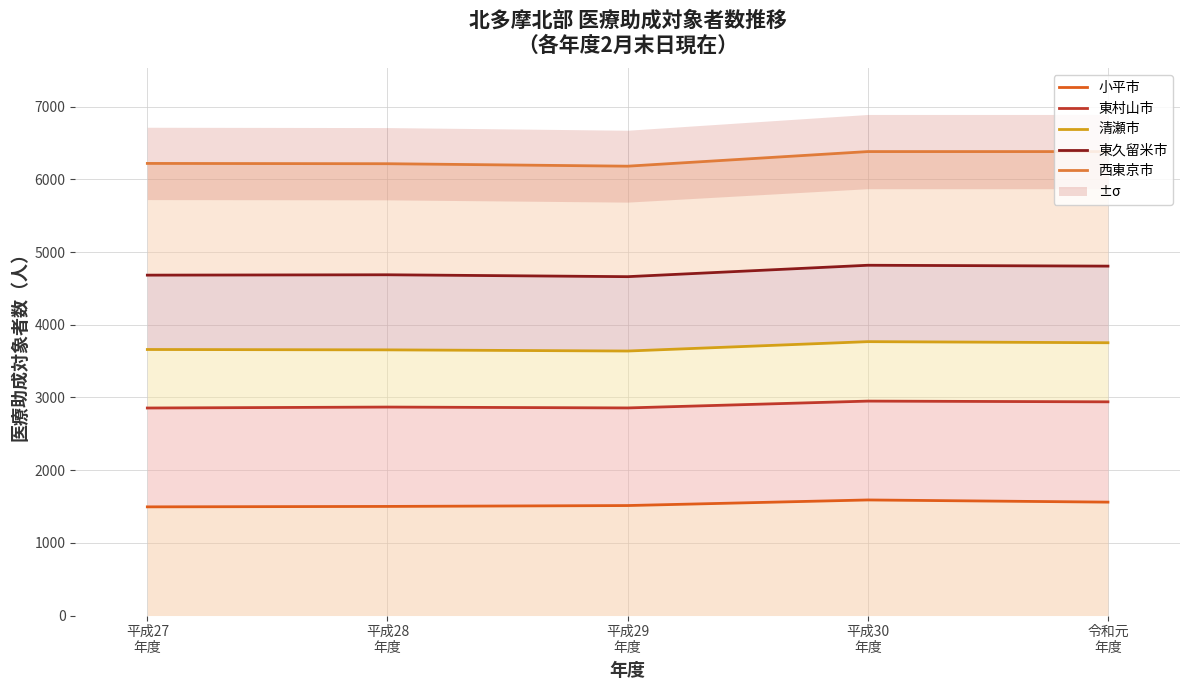

At which category does 小平市 reach its first local peak?

平成30
年度